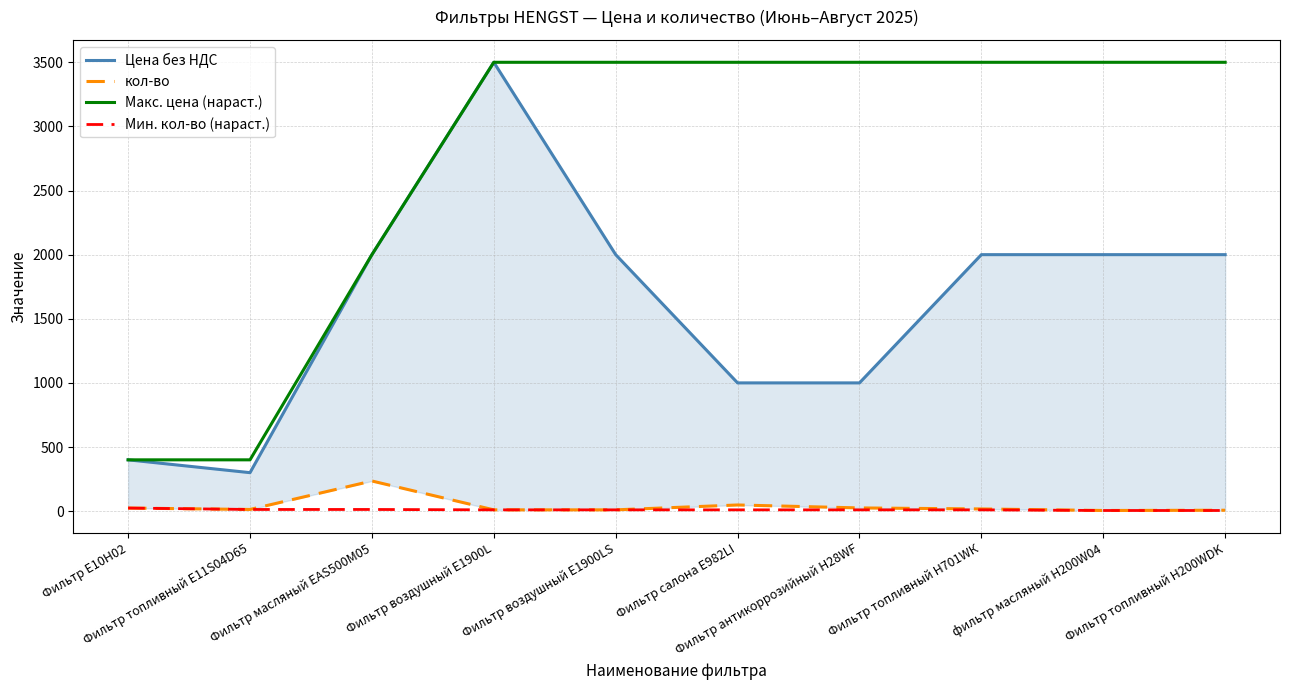

The Макс. цена (нараст.) series shows 945 at Фильтр антикоррозийный H28WF. True or false?

False